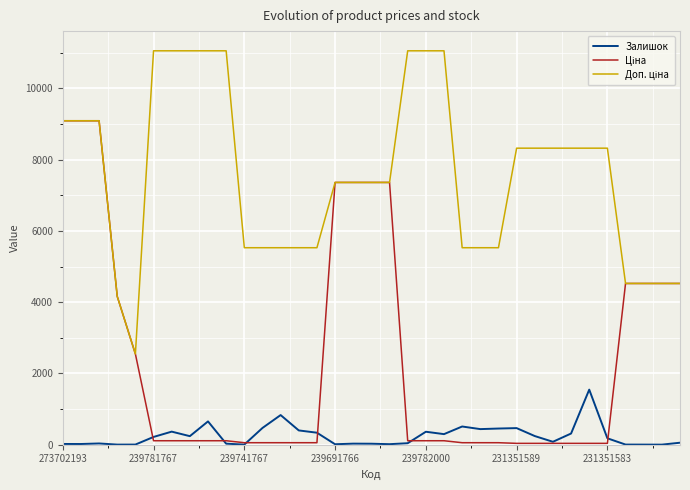

What is the difference between the maximum and minimum values in the Залишок series?

1544.0